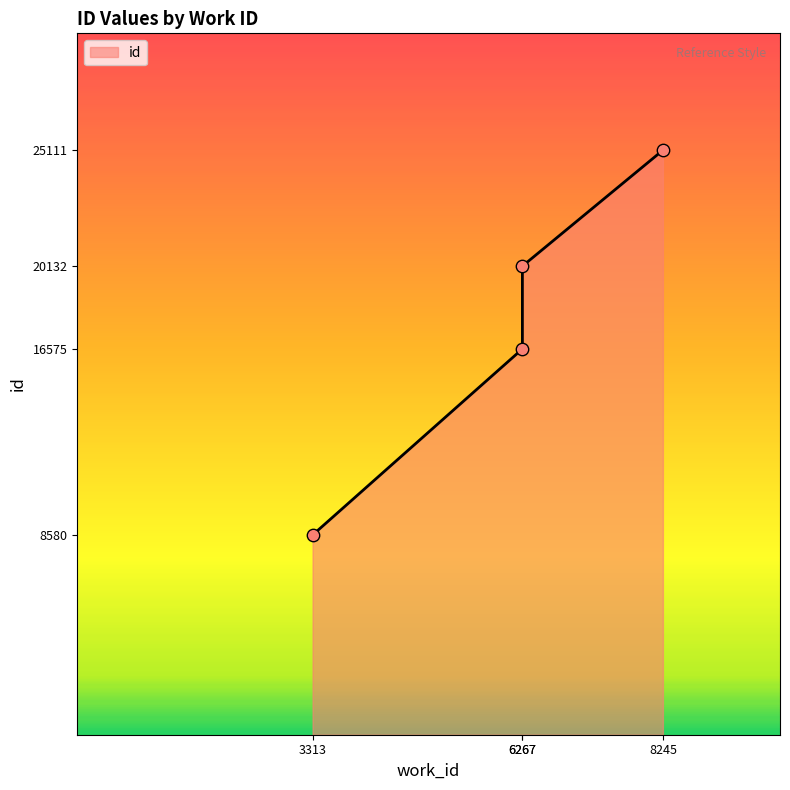

Which has a higher value, 3313 or 6267?

6267